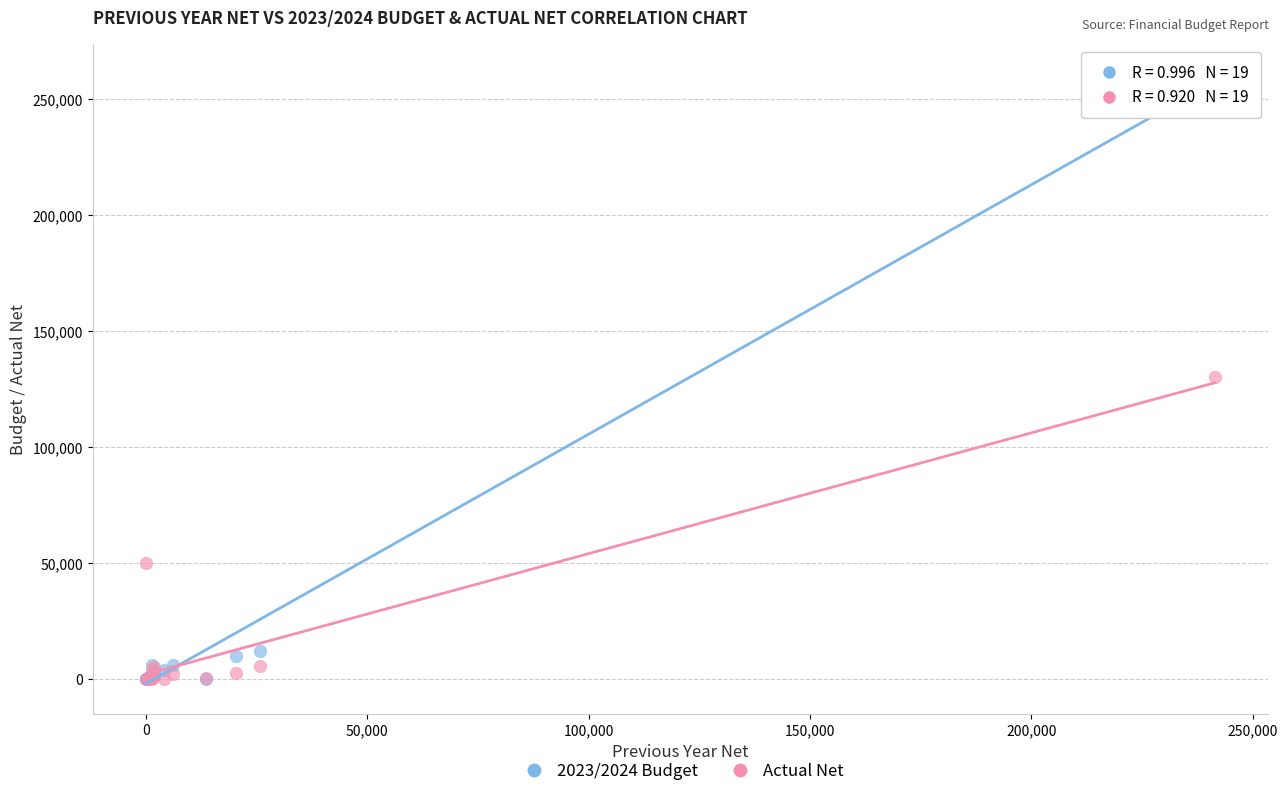

In the Actual Net series, what Y value is closest to 65112?

50000.0